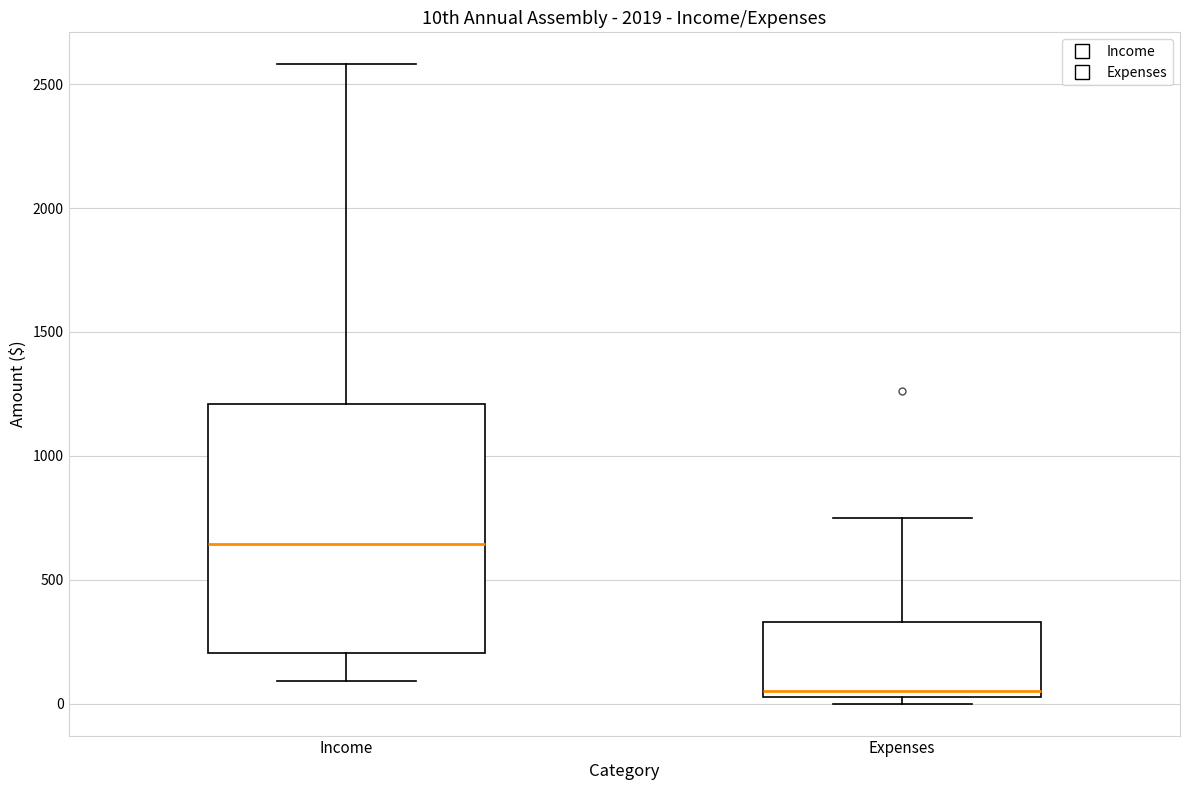

Which box has the lowest median line?

Expenses